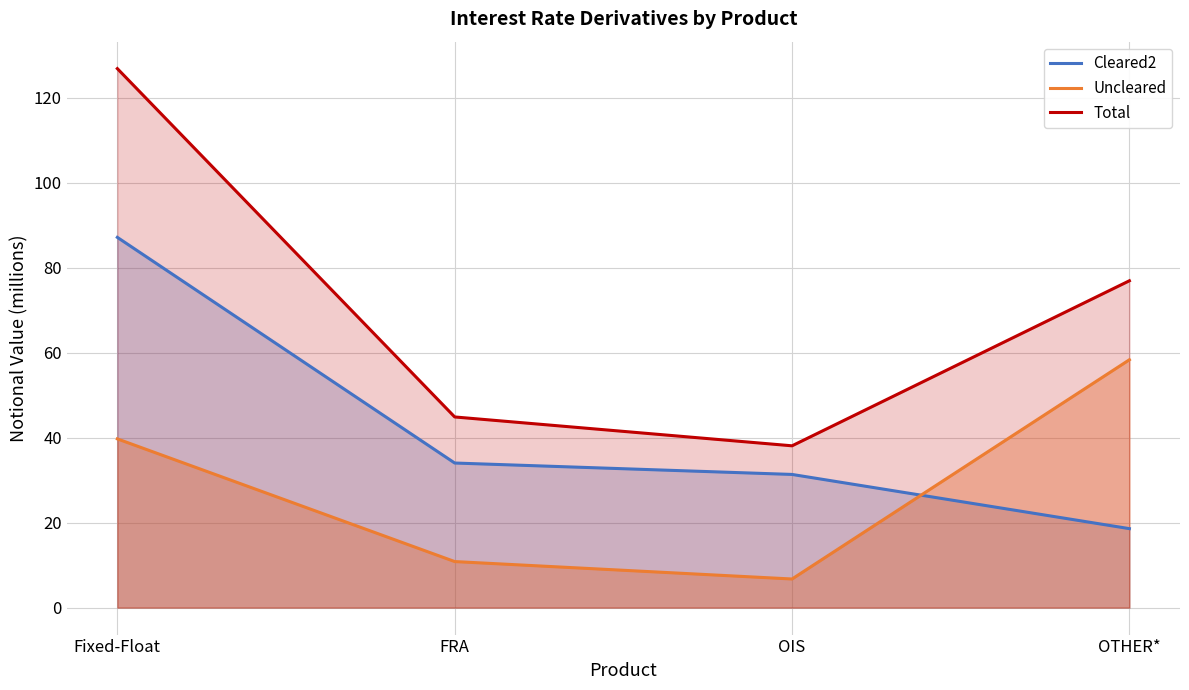

Rank the series by their maximum value, from lowest to highest.

Uncleared, Cleared2, Total